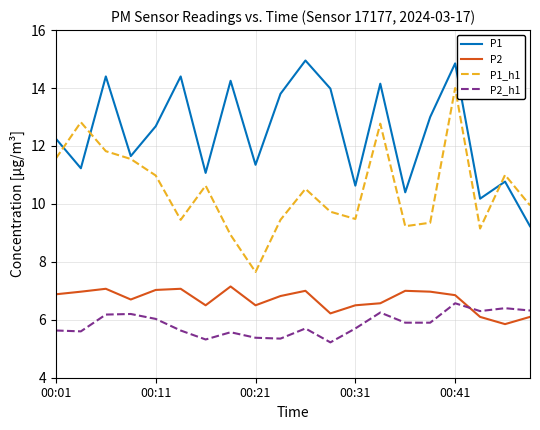

Which series has the largest total across all categories?

P1